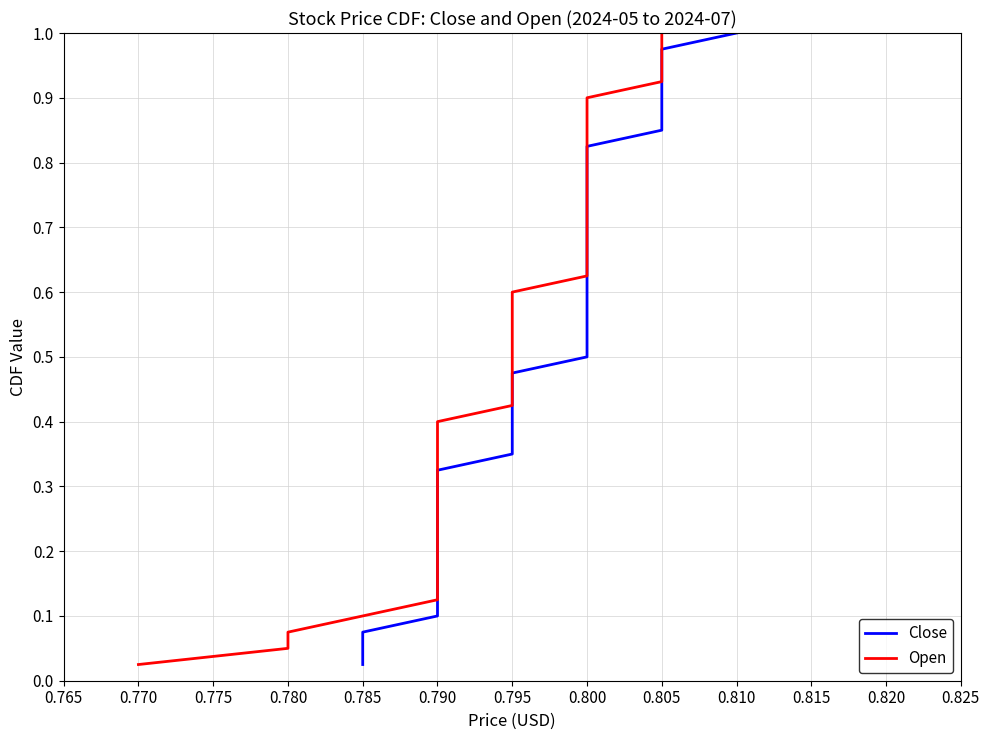

What value does the Close series have at 0.800?

0.8